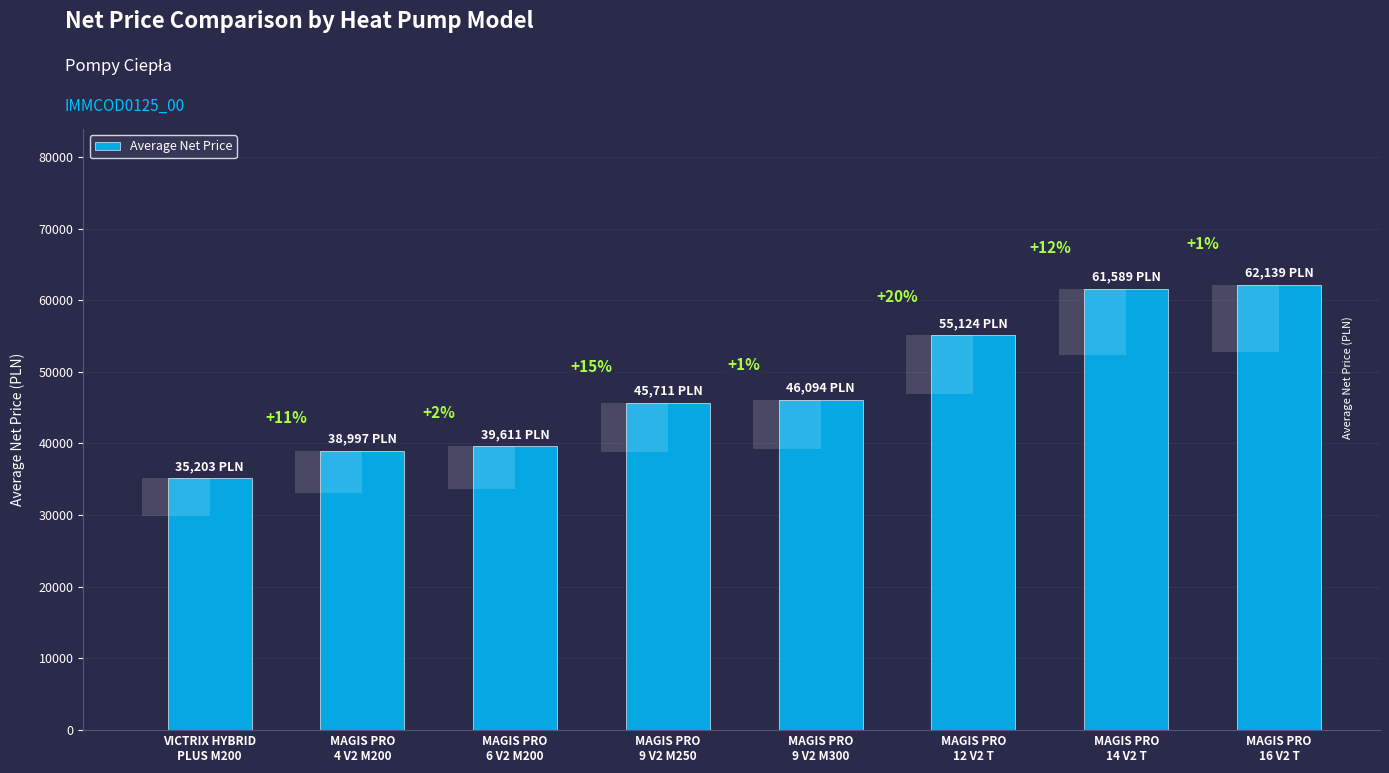

List the labels in order of value, smallest first.

VICTRIX HYBRID
PLUS M200, MAGIS PRO
4 V2 M200, MAGIS PRO
6 V2 M200, MAGIS PRO
9 V2 M250, MAGIS PRO
9 V2 M300, MAGIS PRO
12 V2 T, MAGIS PRO
14 V2 T, MAGIS PRO
16 V2 T